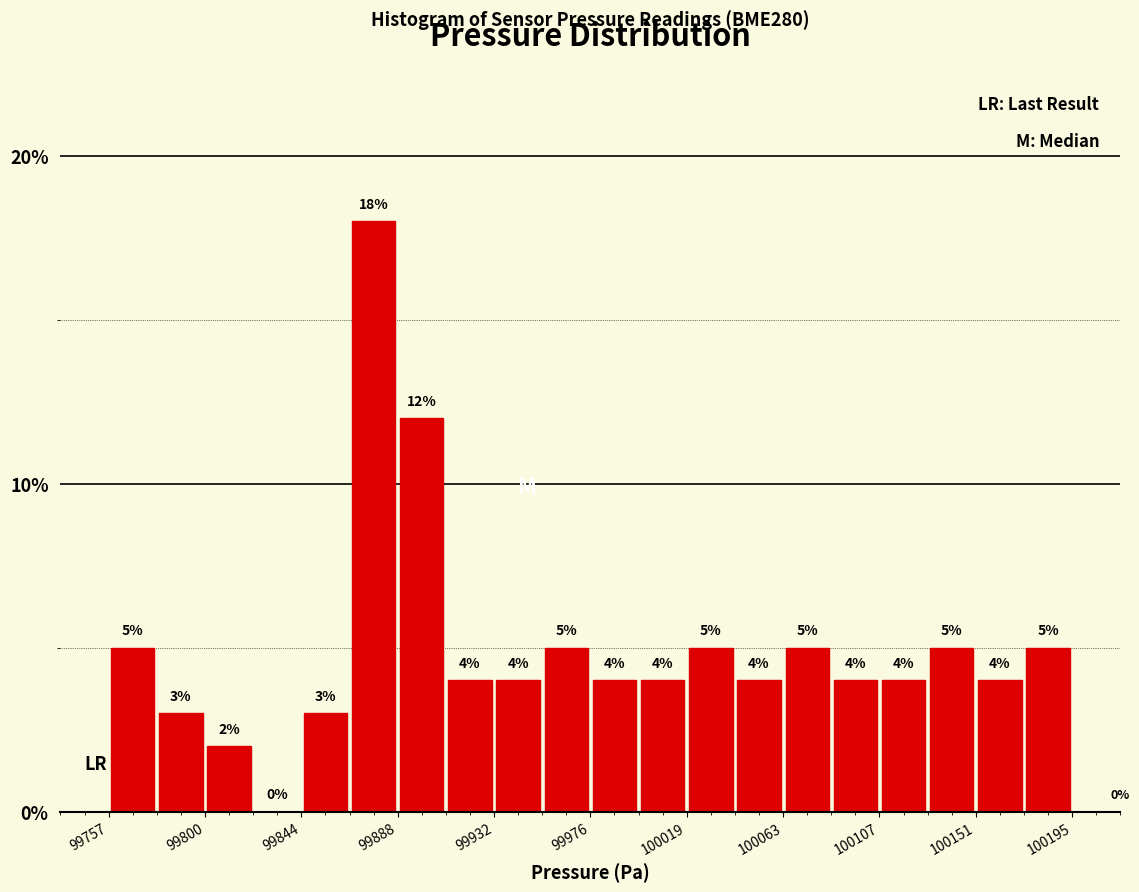

Reading left to right, list every bar in this chart as the range it spans on the x-axis followed by its height. The bar edges are not printed on the chart, so give them approximately, as read against the axis.

99755 to 99780: 5
99780 to 99800: 3
99800 to 99825: 2
99825 to 99845: 0
99845 to 99865: 3
99865 to 99890: 18
99890 to 99910: 12
99910 to 99930: 4
99930 to 99955: 4
99955 to 99975: 5
99975 to 100000: 4
100000 to 100020: 4
100020 to 100040: 5
100040 to 100065: 4
100065 to 100085: 5
100085 to 100105: 4
100105 to 100130: 4
100130 to 100150: 5
100150 to 100175: 4
100175 to 100195: 5